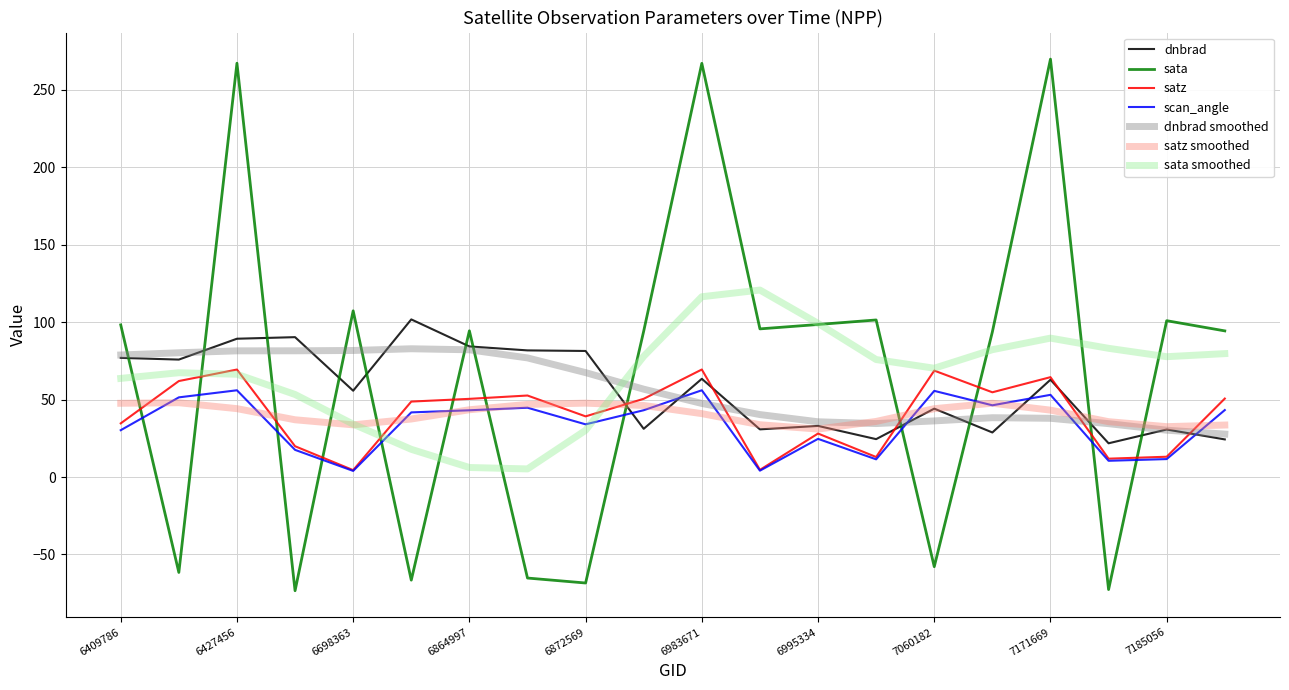

At how many categories does at least one series exceed 176?

3